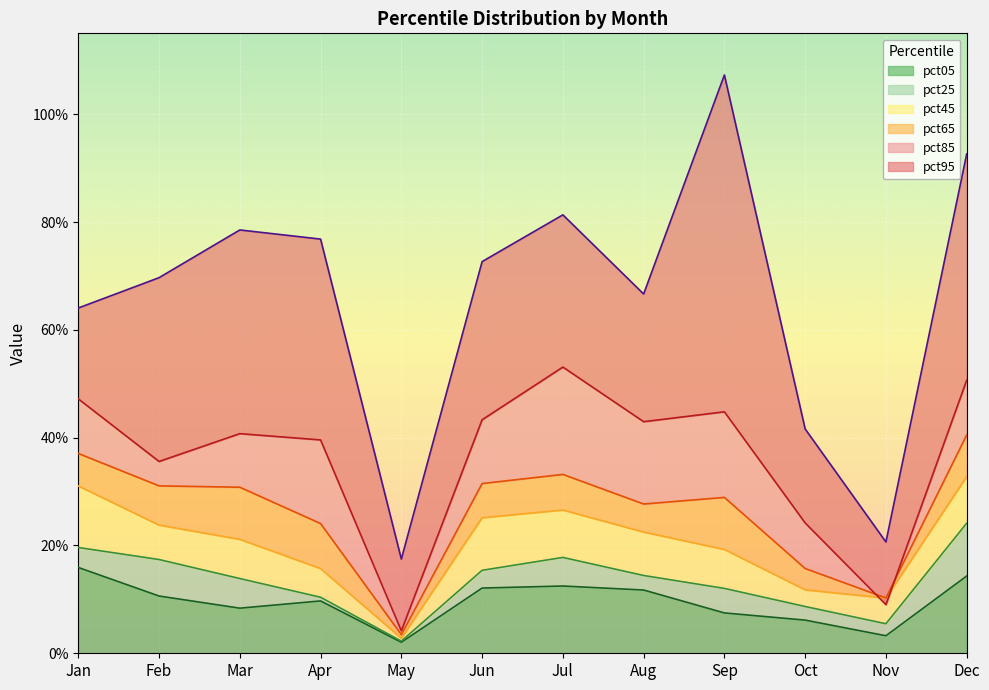

Does the chart display data point markers on the line(s)?

No